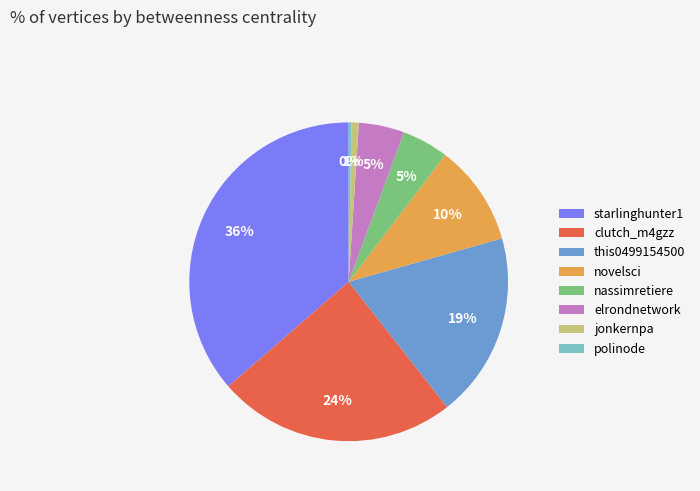

Count the number of slices in the pie.

8